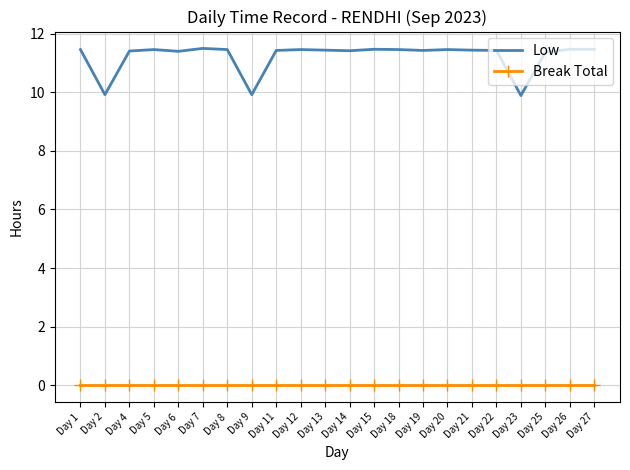

Is the value of Low at Day 9 greater than the value of Break Total at Day 20?

Yes